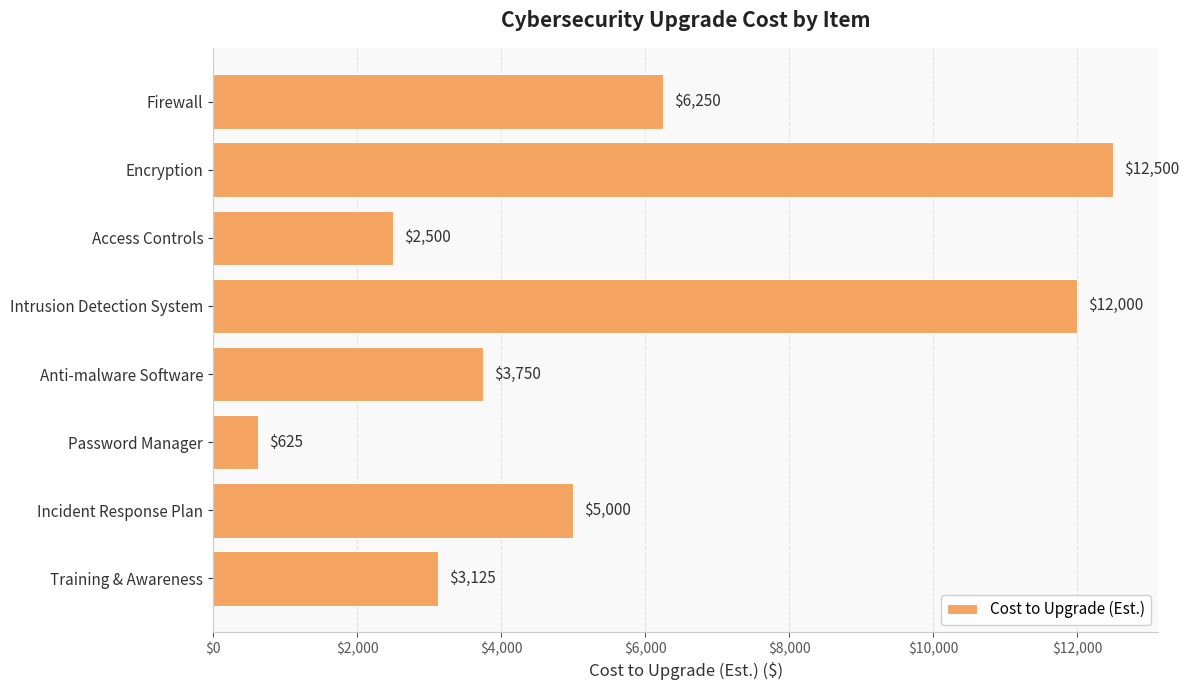

What is the value of the 6th bar from the top?

625